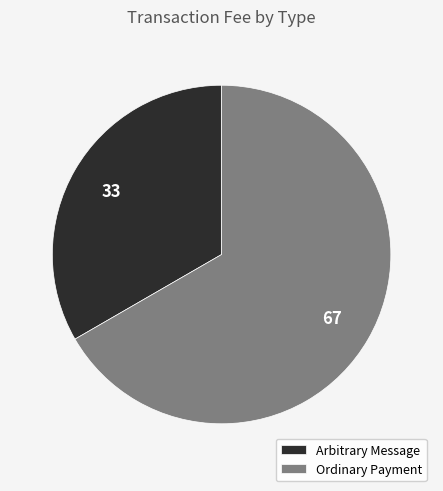

Is it true that Ordinary Payment is 82% of the pie?

False